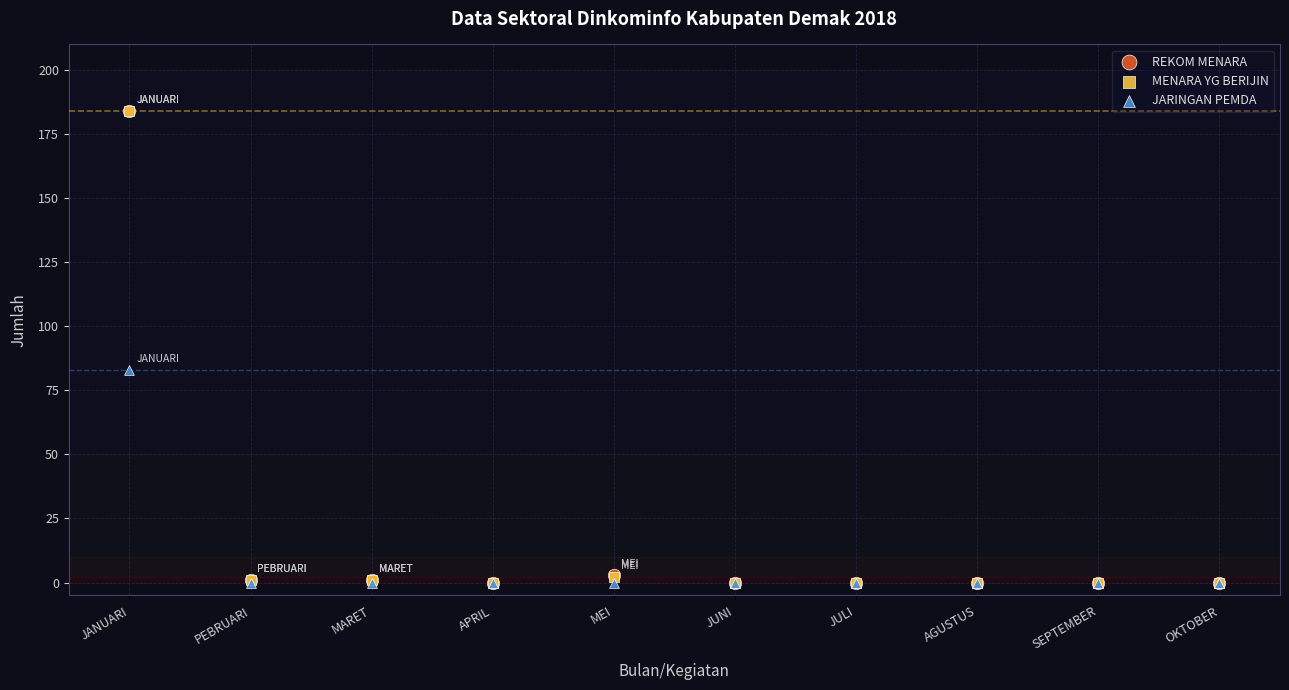

What are all the series names shown in the legend?

REKOM MENARA, MENARA YG BERIJIN, JARINGAN PEMDA